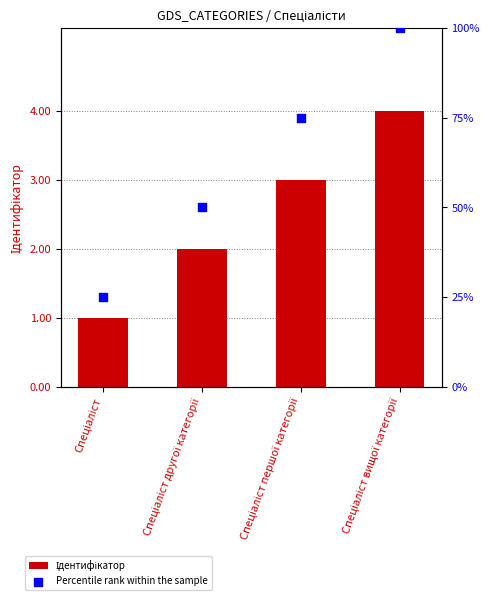

Which series contains the highest Y value?

Percentile rank within the sample